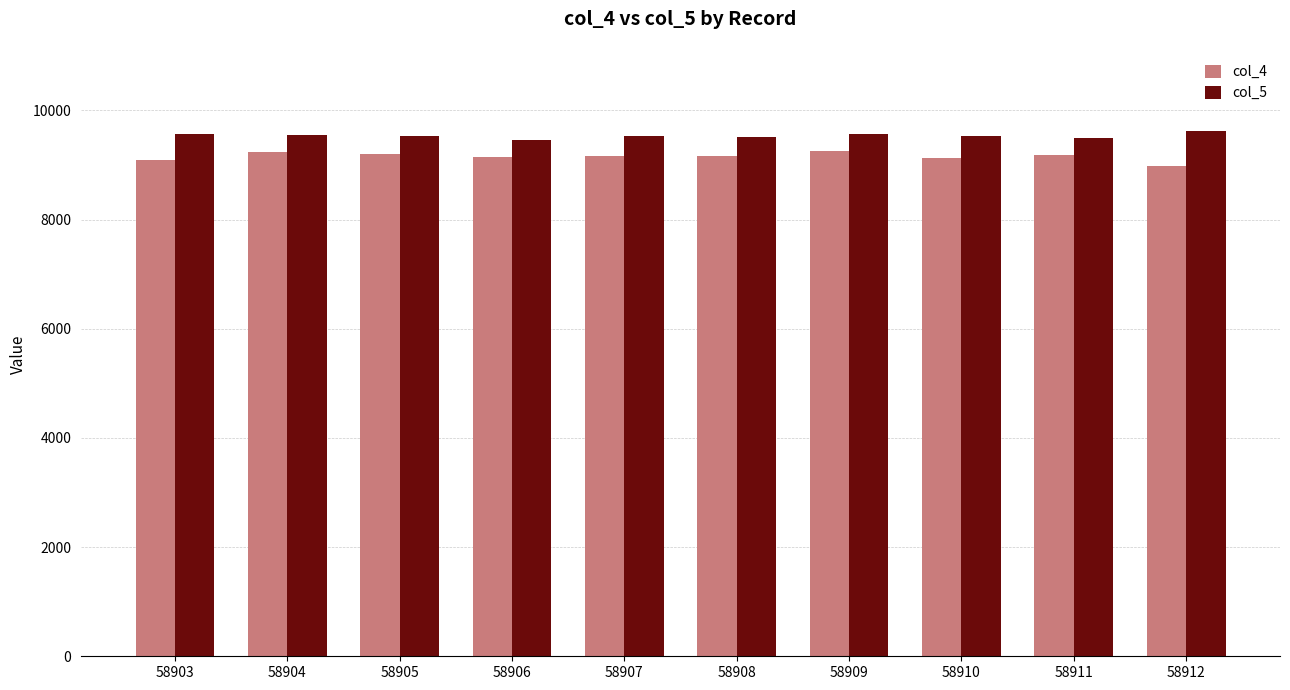

What value does the col_4 series have at 58912, to the nearest 50?

9000